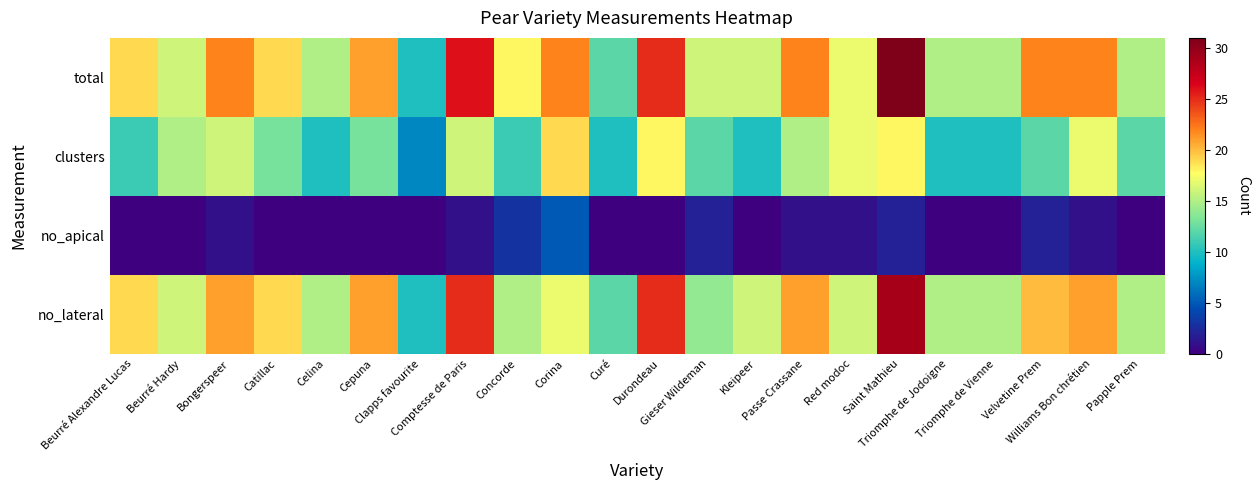

List the series in order of their peak value, highest first.

total, no_lateral, clusters, no_apical